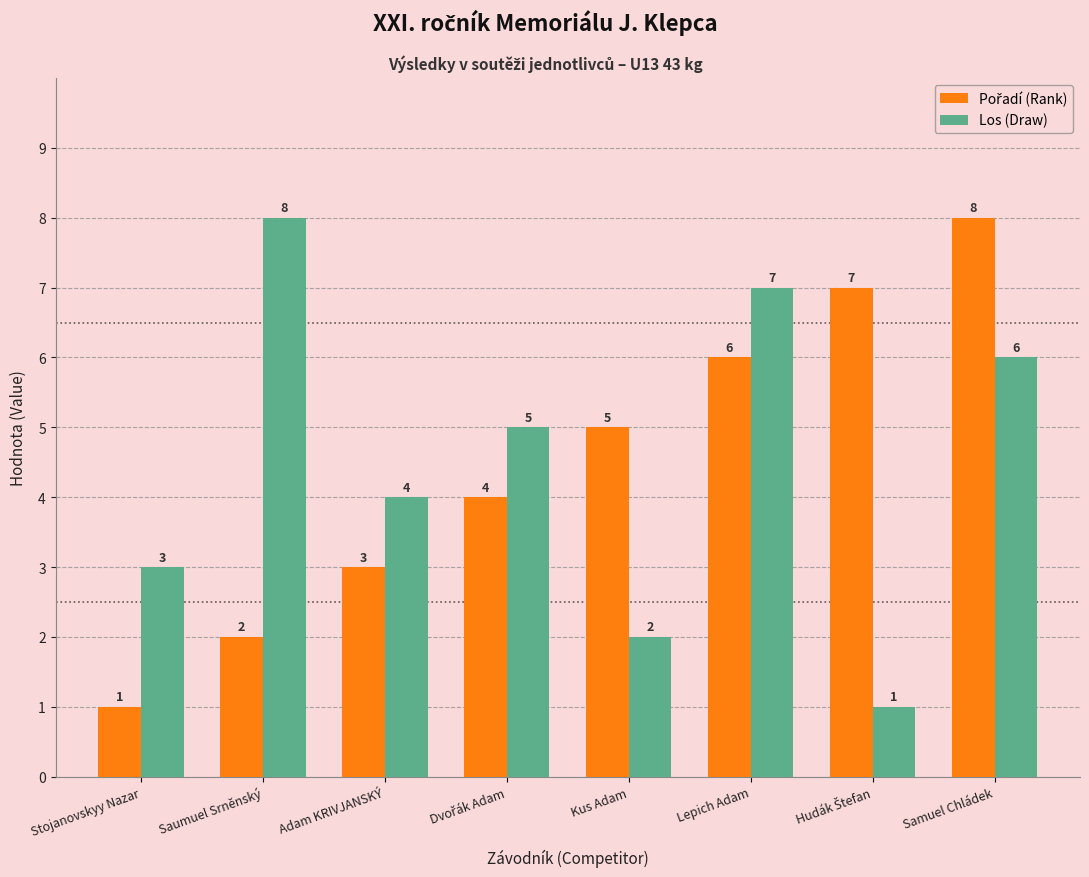

How many bars are there in each group?

2